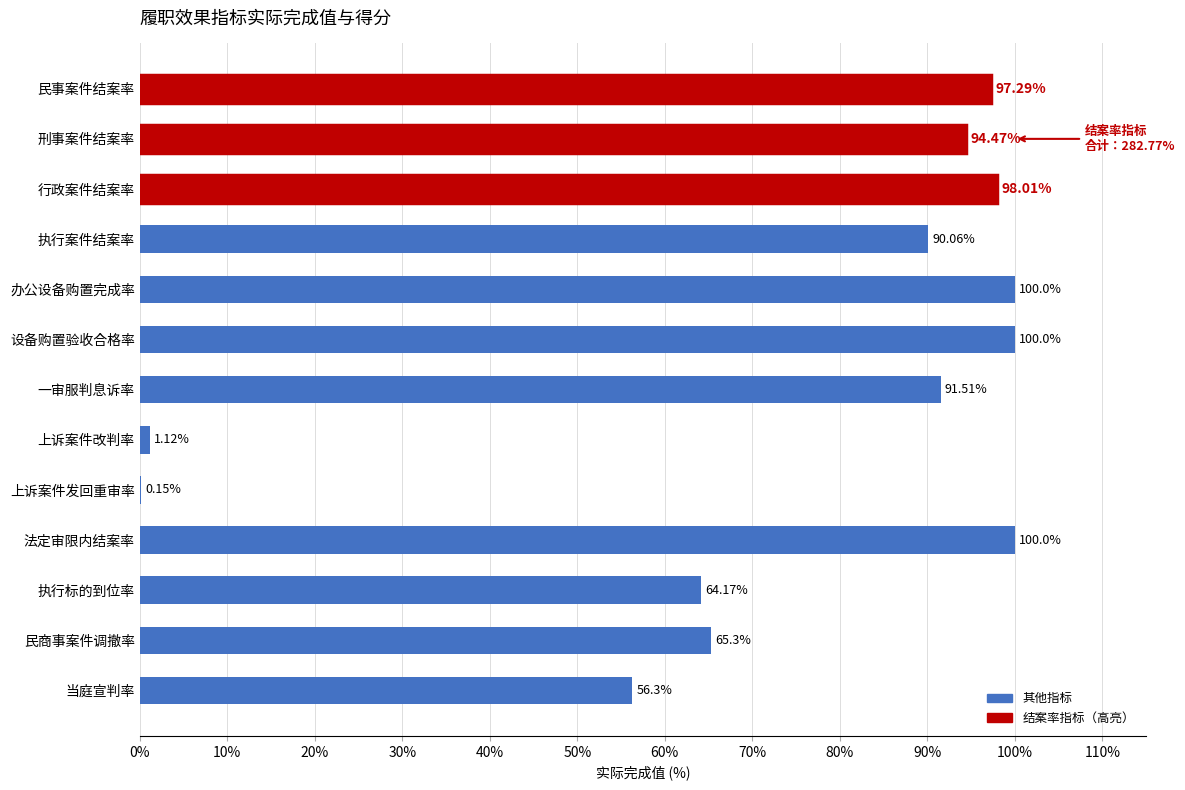

Where is the data nearest to the value 50?

当庭宣判率